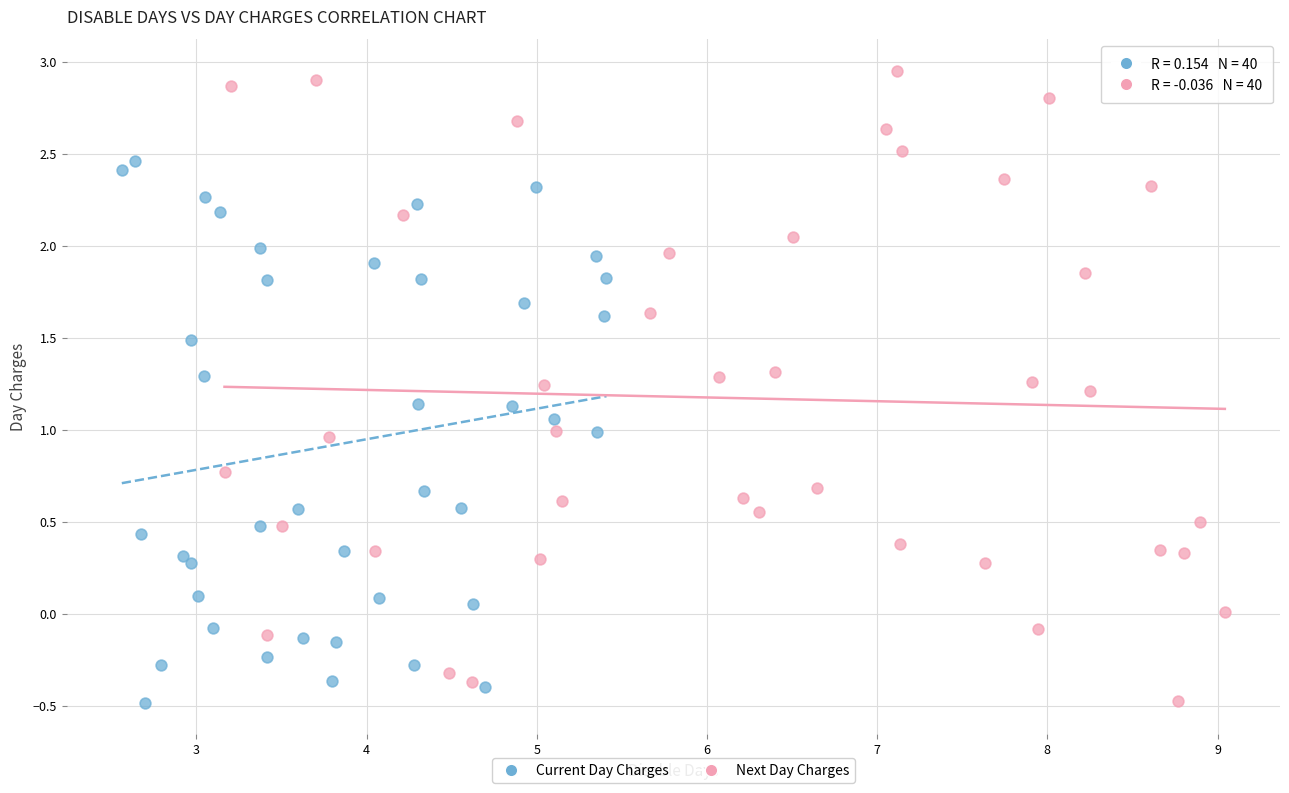

What are all the series names shown in the legend?

Current Day Charges, Next Day Charges